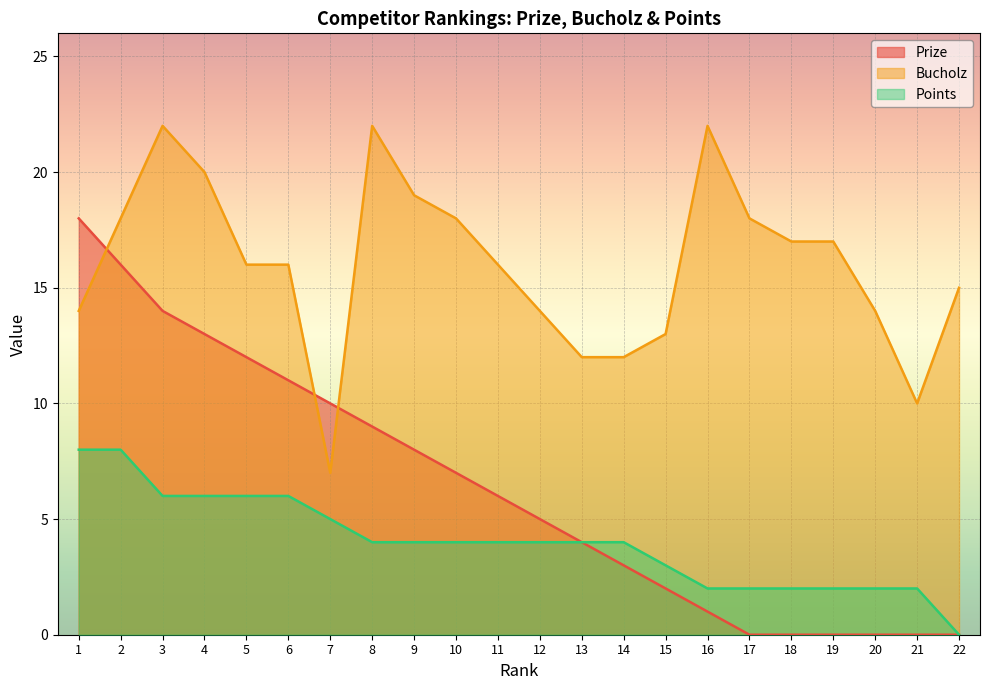

The Prize series shows 0 at 21. True or false?

True